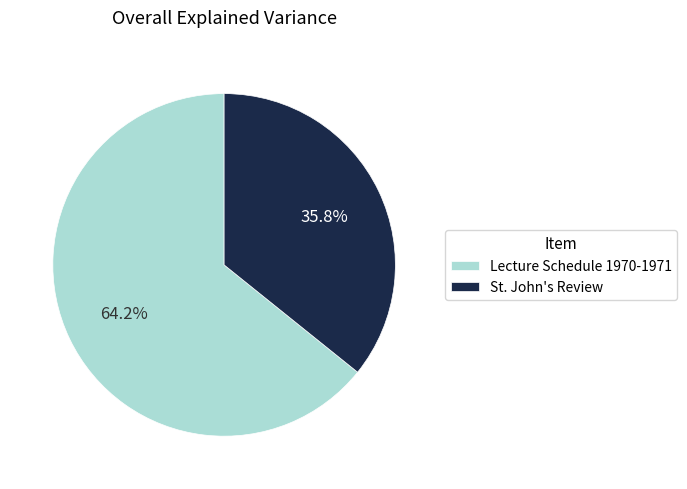

Is there any slice that represents more than half of the pie?

Yes